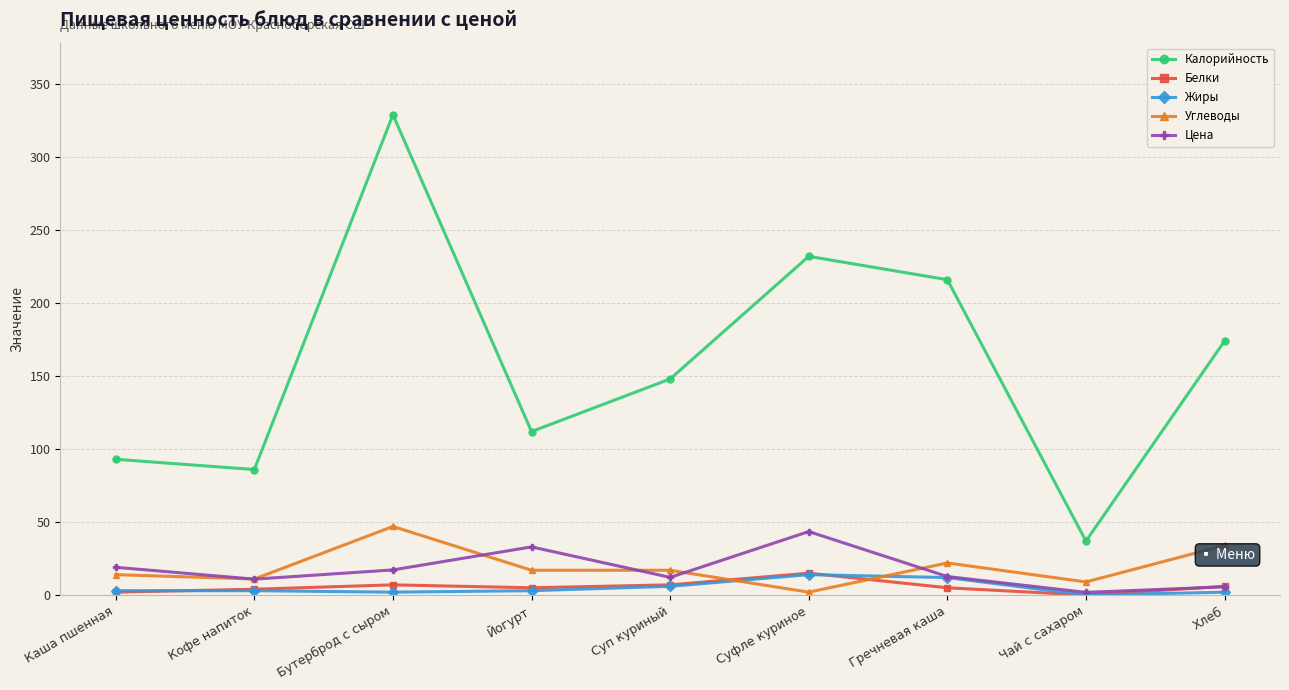

How many positive values does the Белки series have?

8